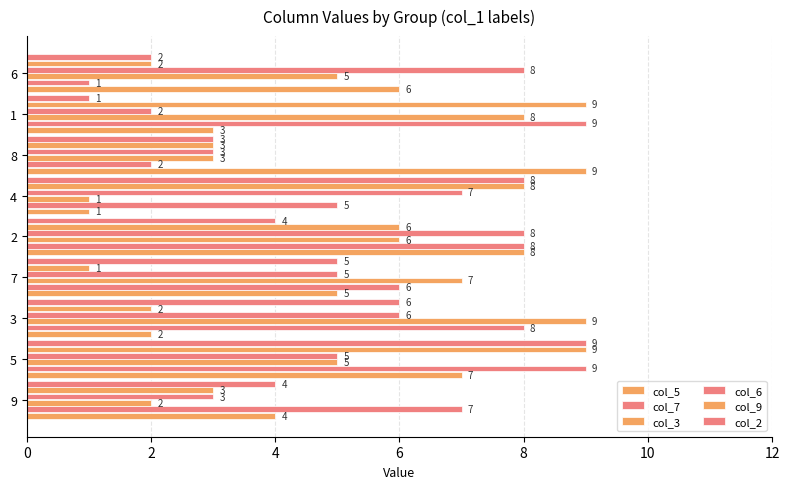

What is the value of the col_3 bar at the 4th from the left?

7